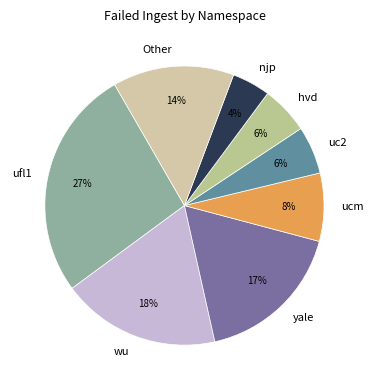

To the nearest percent, what portion does hvd represent?

6%